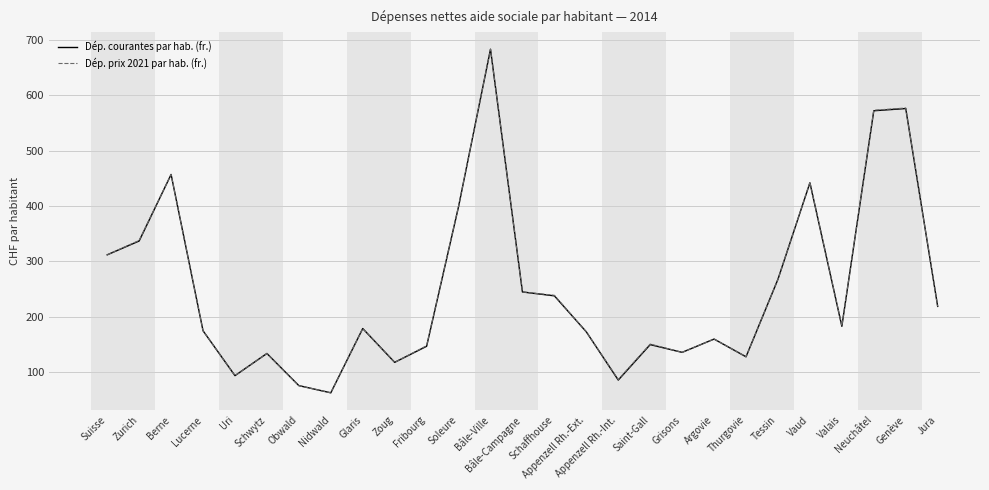

At which label does Dép. prix 2021 par hab. (fr.) reach its peak?

Bâle-Ville